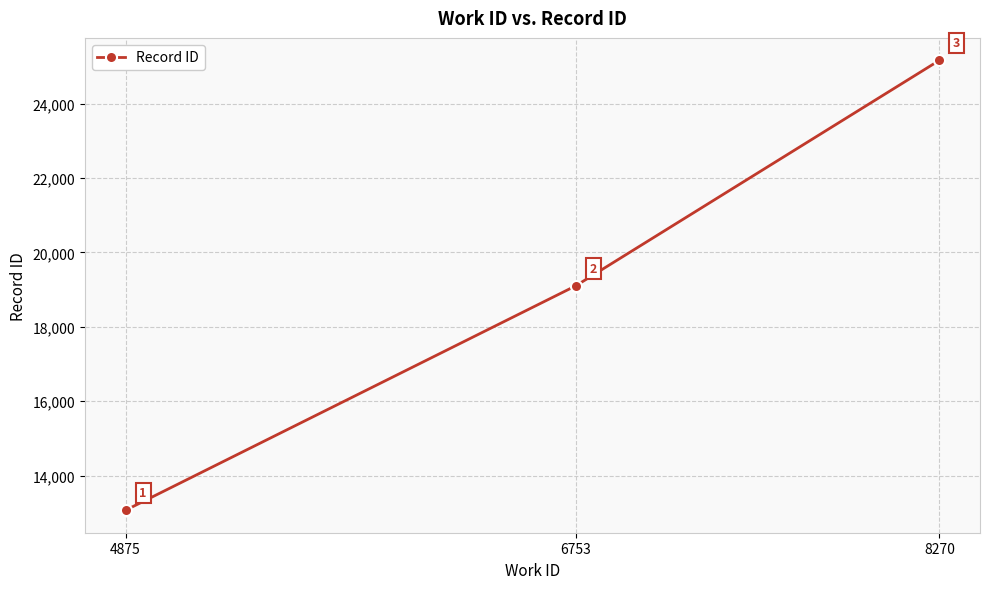

Is this an area chart (filled region under the line)?

No